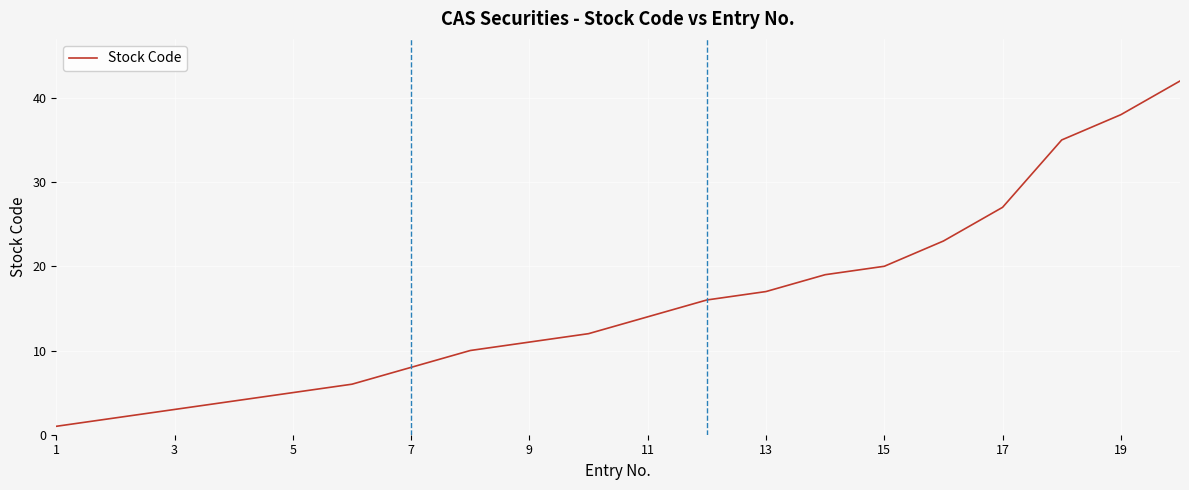

What is the greatest value displayed?

42